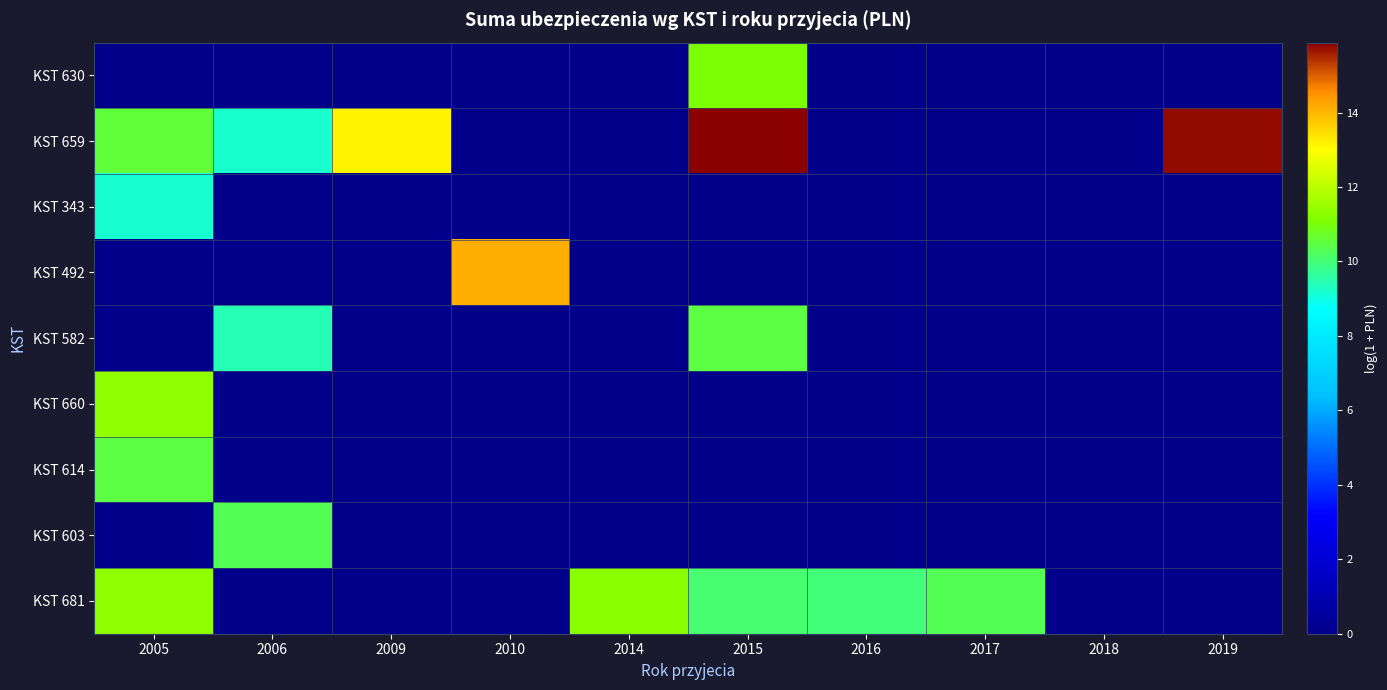

What is the difference between the highest and lowest values at 2010?

14.1